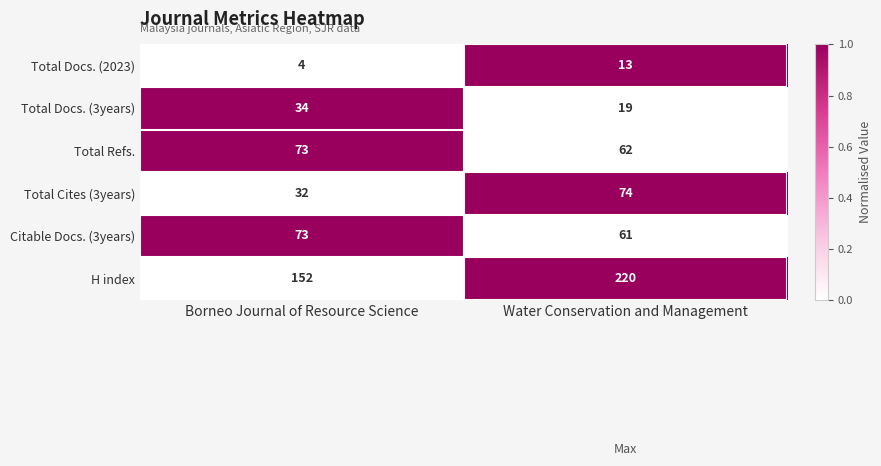

Count the number of categories in the chart.

2